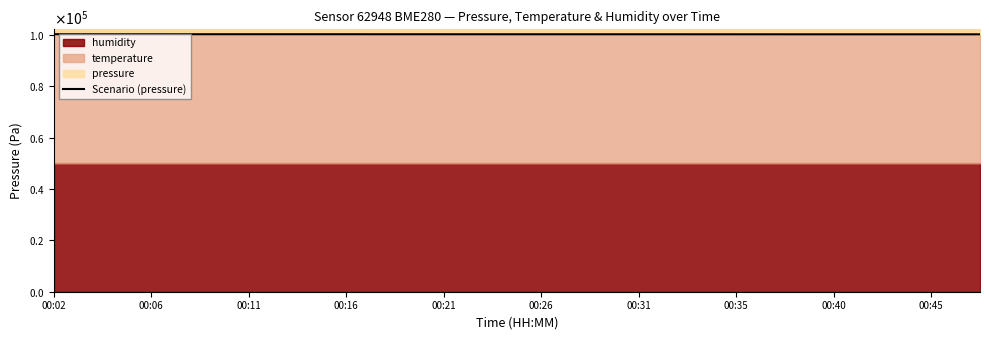

The chart shows a value of 100271.5 at 00:16. True or false?

True